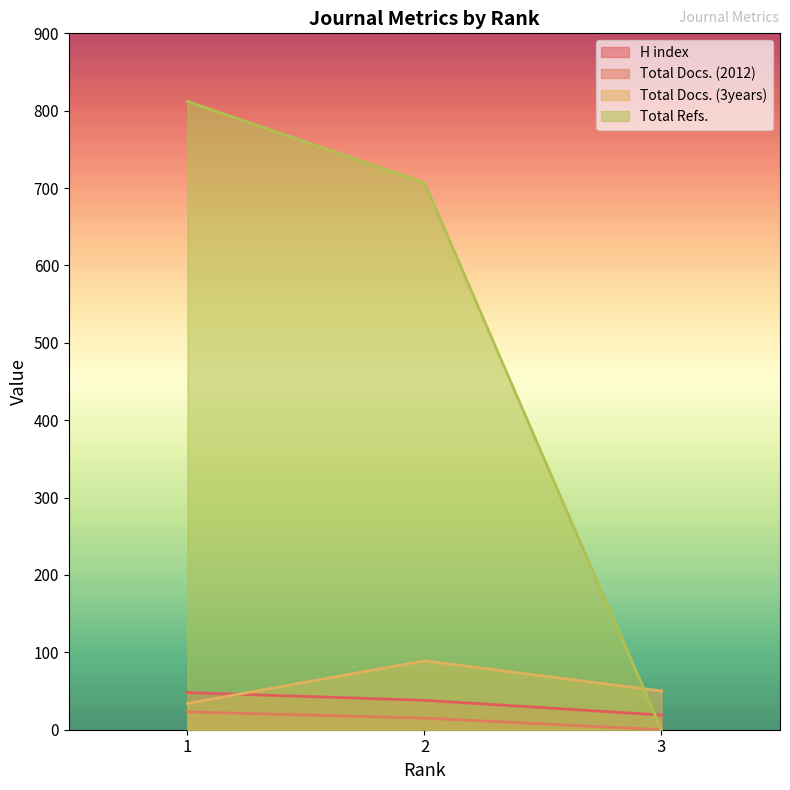

At which label does H index first exceed 38?

1